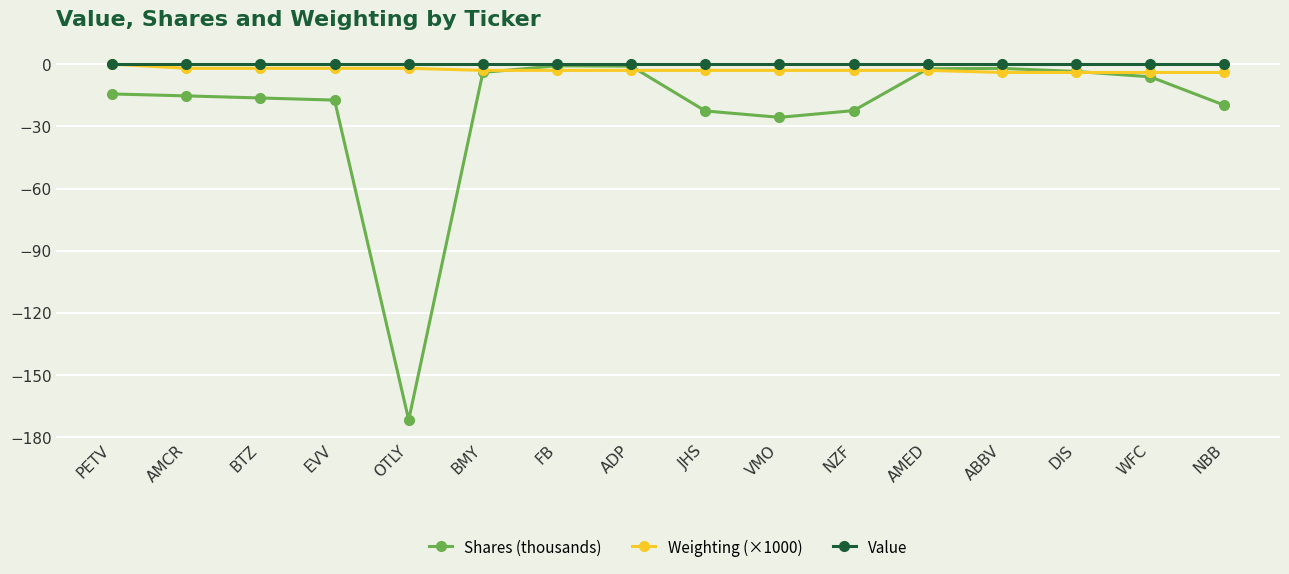

Which series has the largest range (max minus min)?

Shares (thousands)